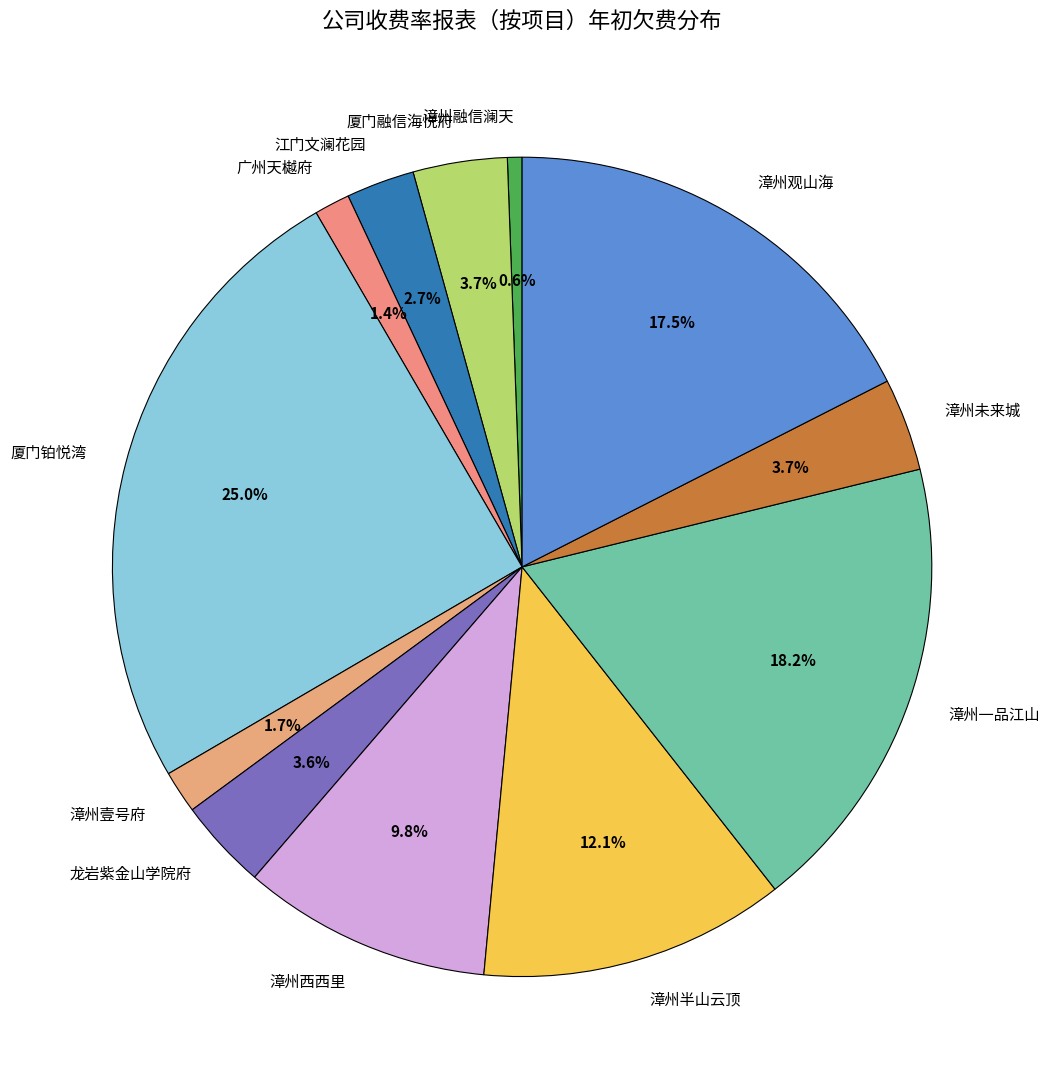

Is there any slice that represents more than half of the pie?

No